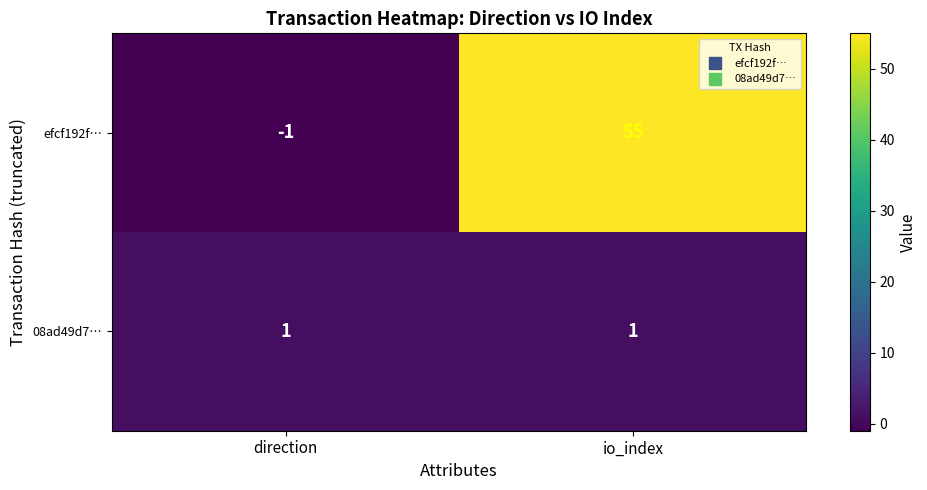

Rank the series at io_index from highest to lowest value.

efcf192f…, 08ad49d7…